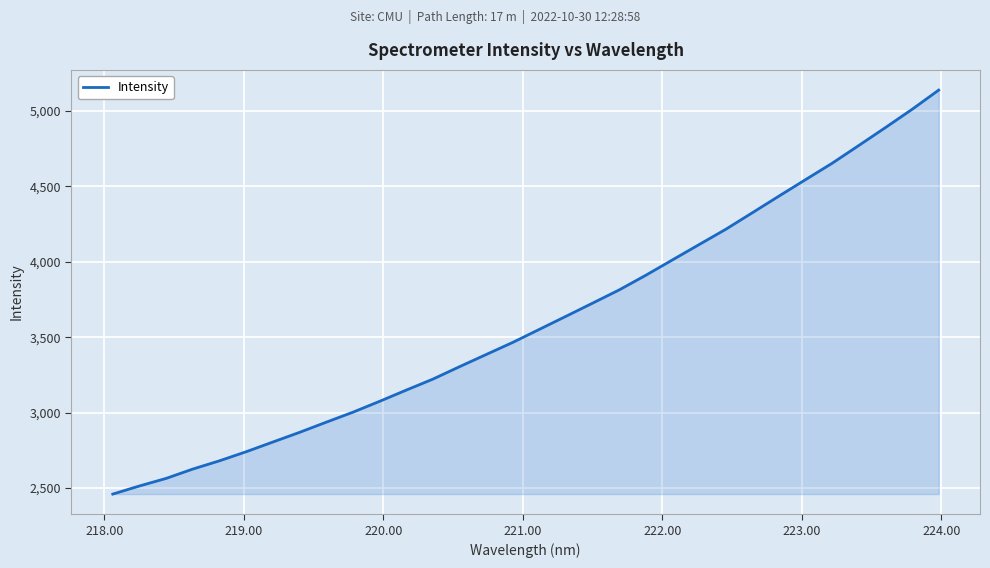

What is the greatest value displayed?

5139.6